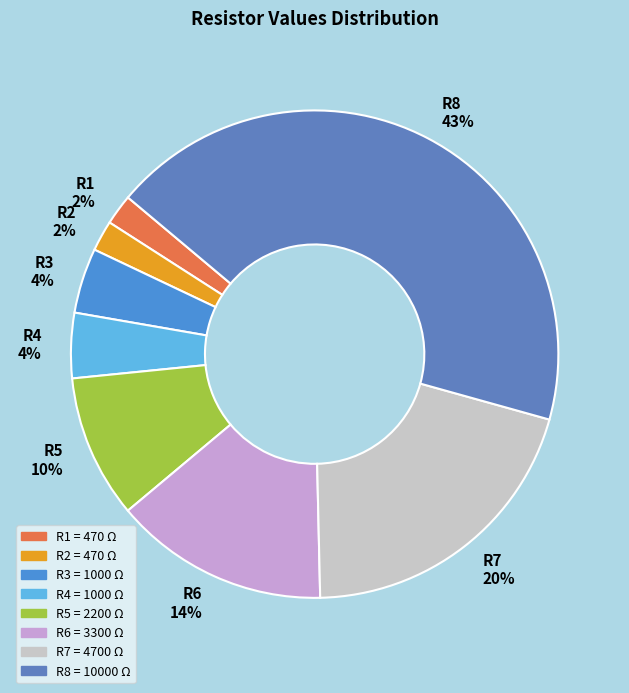

To the nearest percent, what portion does R2 represent?

2%